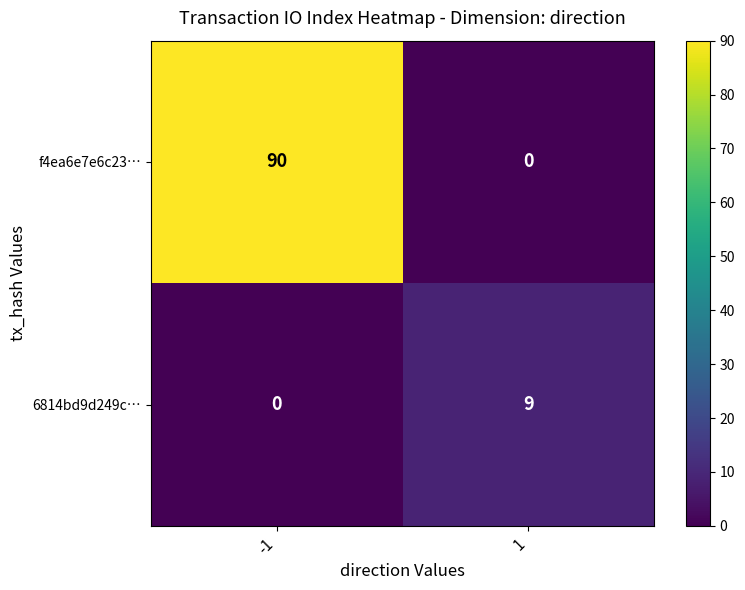

What is the difference between the f4ea6e7e6c23… values at -1 and 1?

90